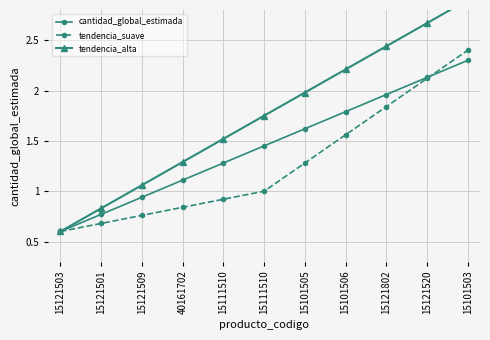

What is the sum of the tendencia_alta values at 15121802 and 15101505?

4.4